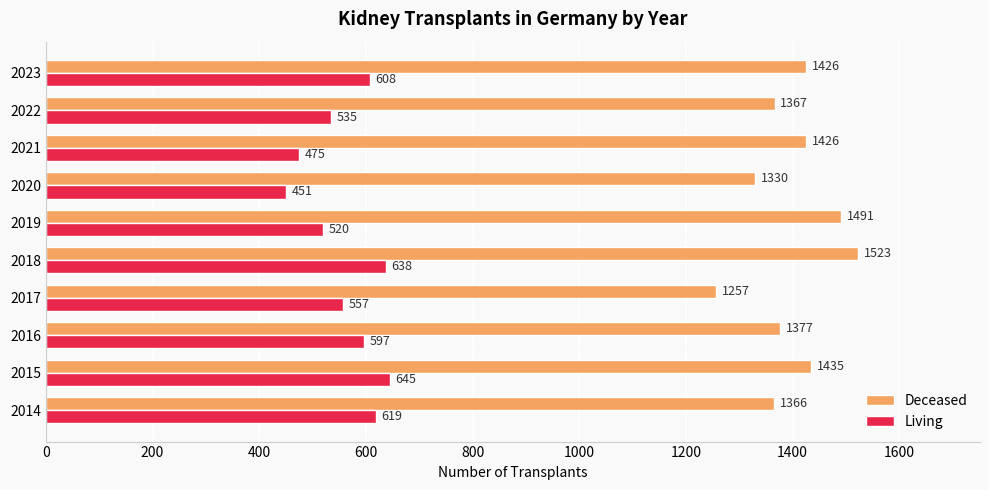

At which label is Deceased closest to 1390?

2016